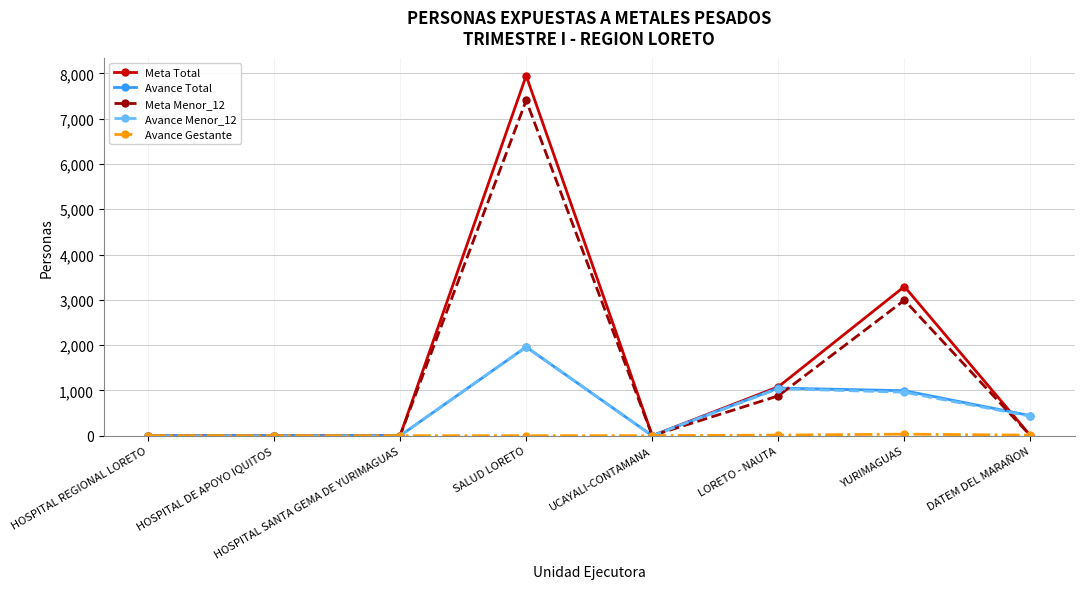

Does the chart have visible grid lines?

Yes